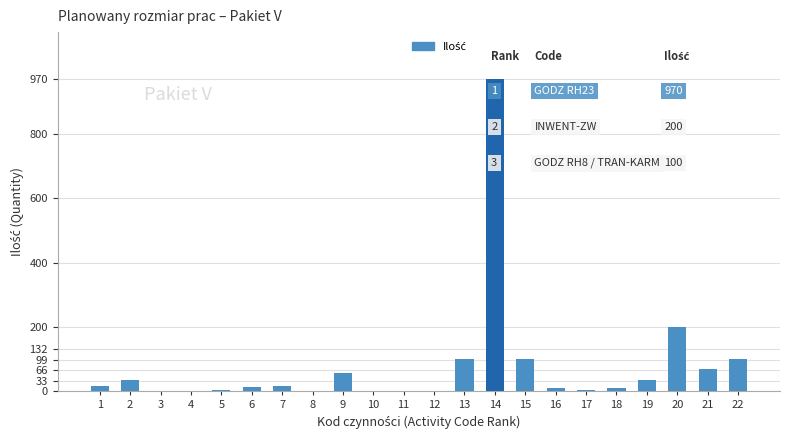

What is the maximum value shown in the chart?

970.0